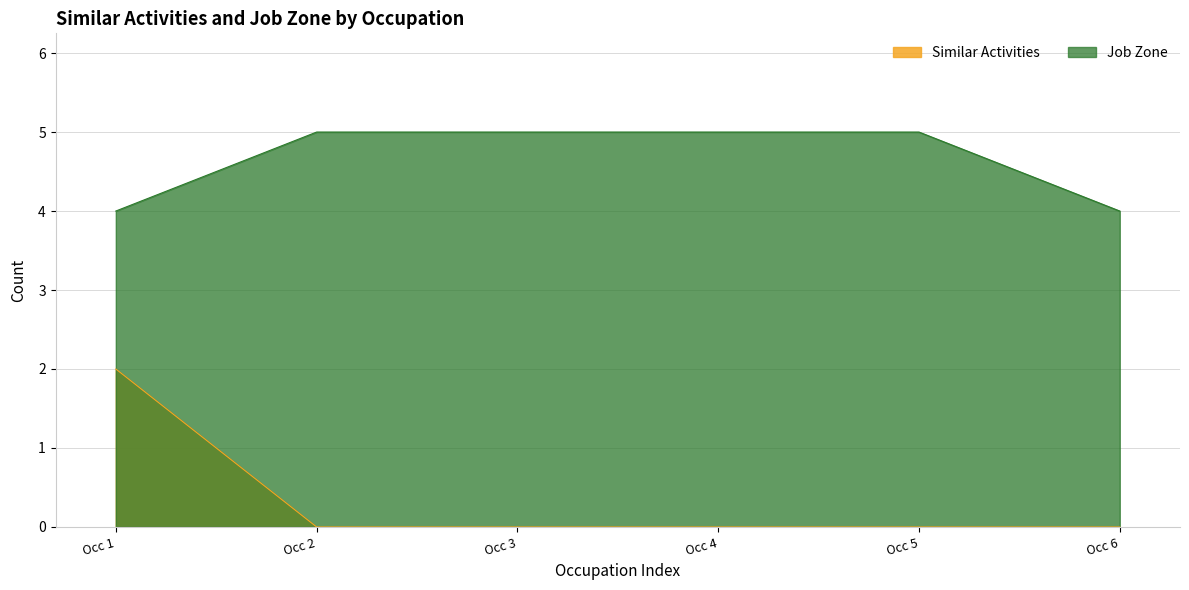

What is the highest value of the Job Zone series?

5